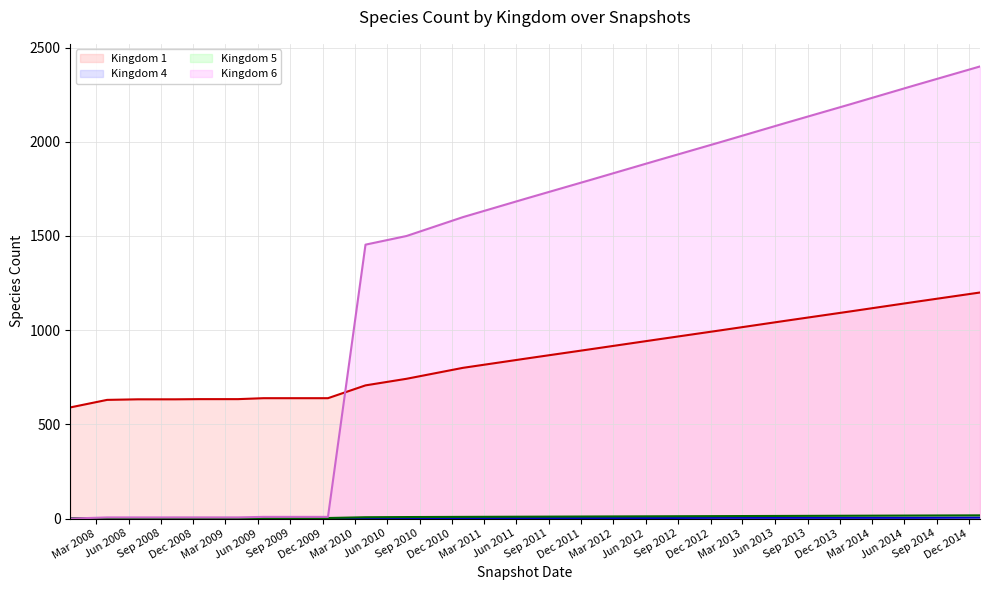

What are all the series names shown in the legend?

Kingdom 1 (line), Kingdom 4 (line), Kingdom 5 (line), Kingdom 6 (line)